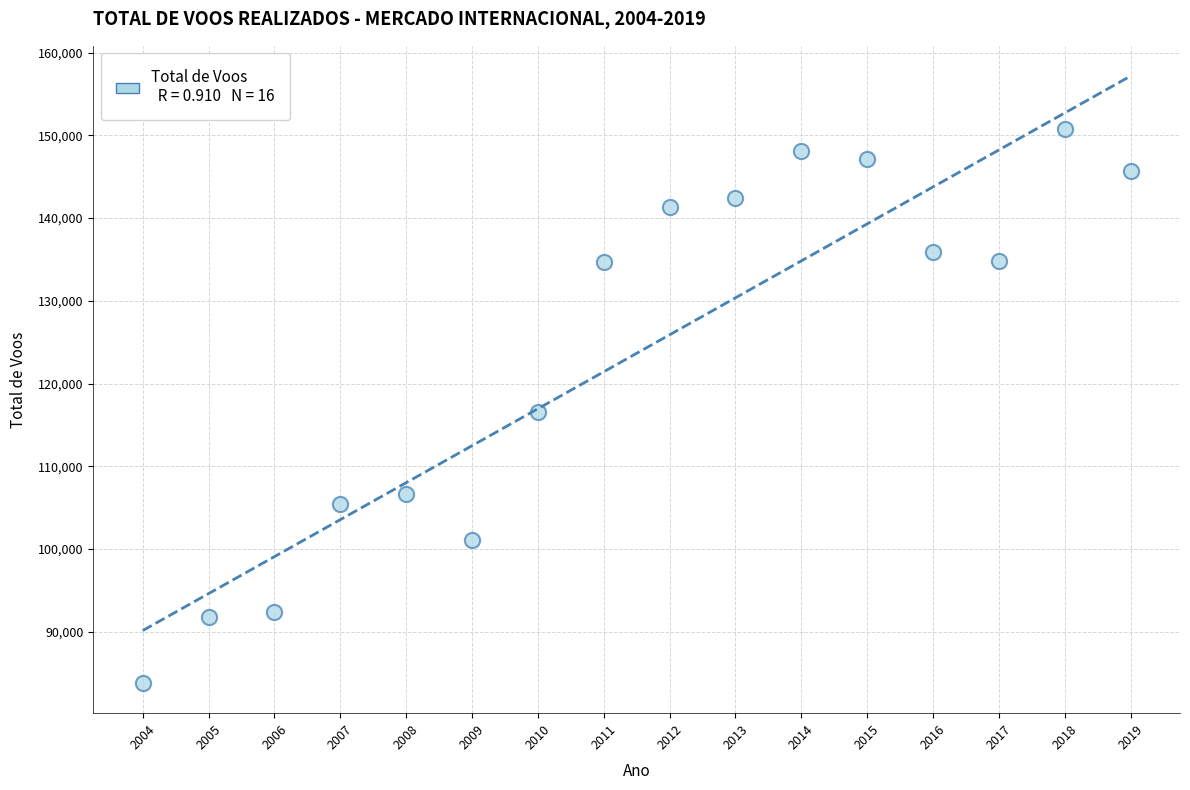

What is the range of Y values (max minus min)?

66979